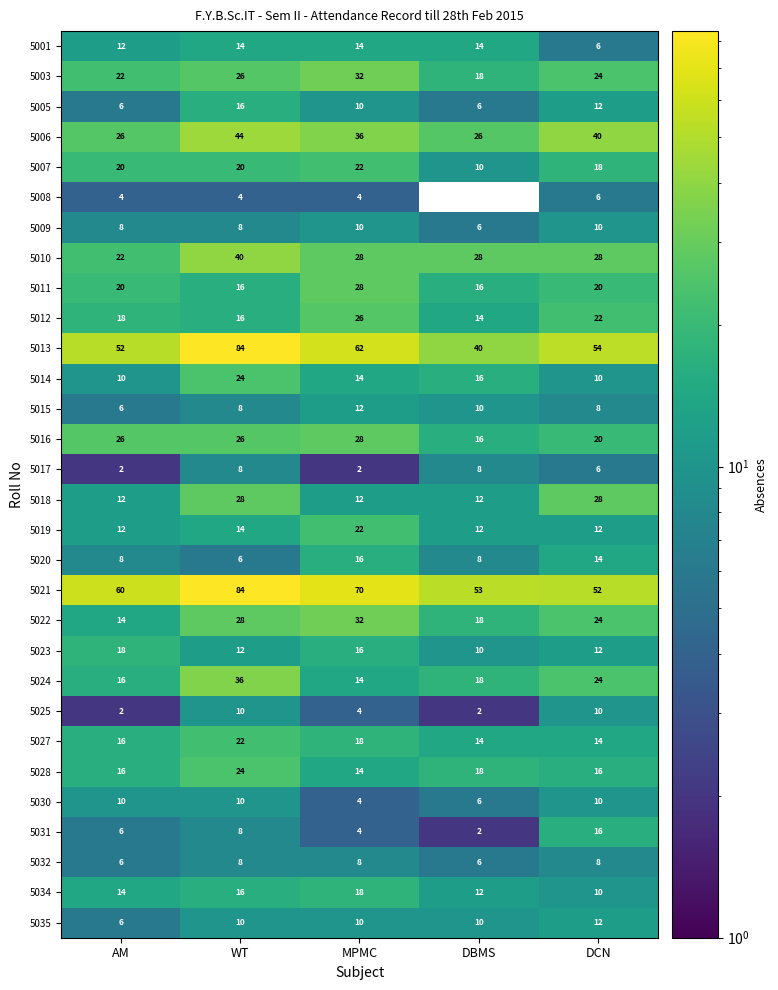

Where is 5034 nearest to the value 14?

AM